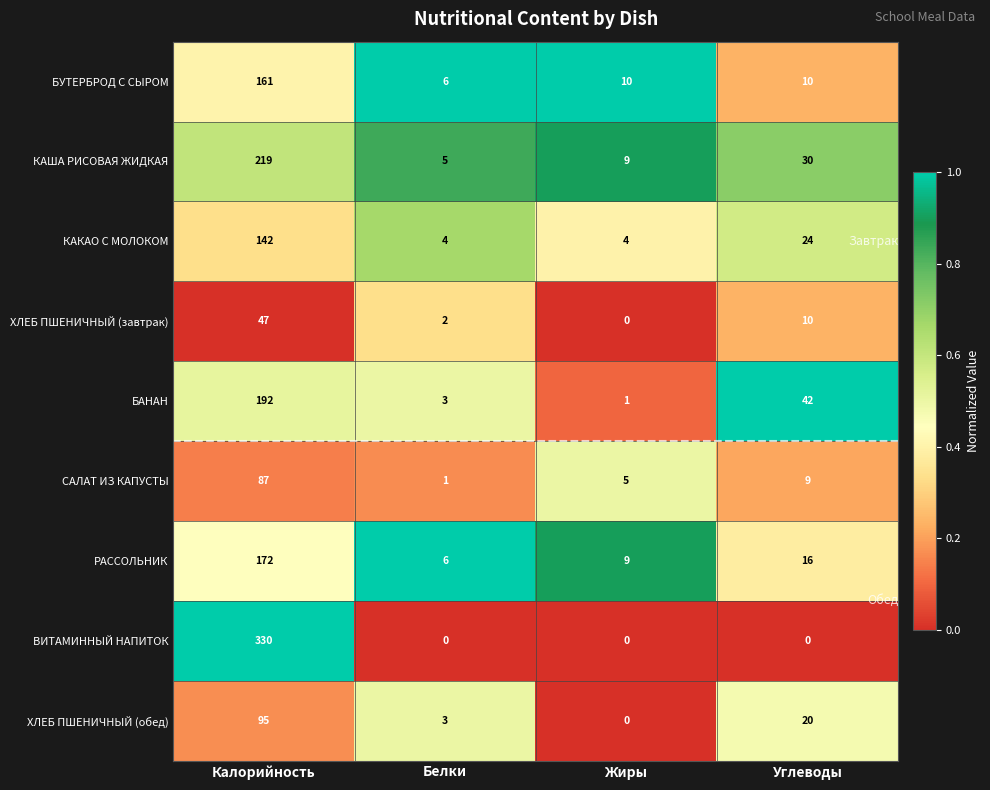

True or false: ХЛЕБ ПШЕНИЧНЫЙ (обед) has a value of 43 at Жиры.

False